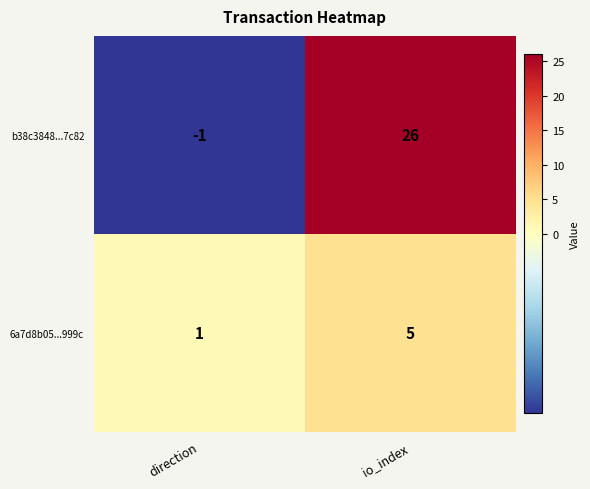

At which label is 6a7d8b05...999c closest to 3?

direction